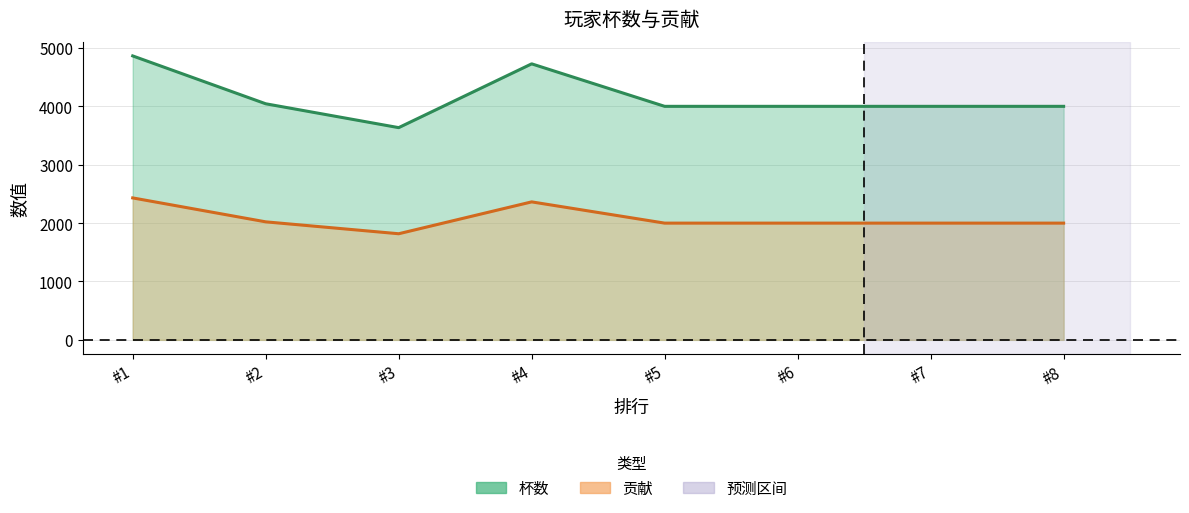

How many lines are shown in the chart?

2